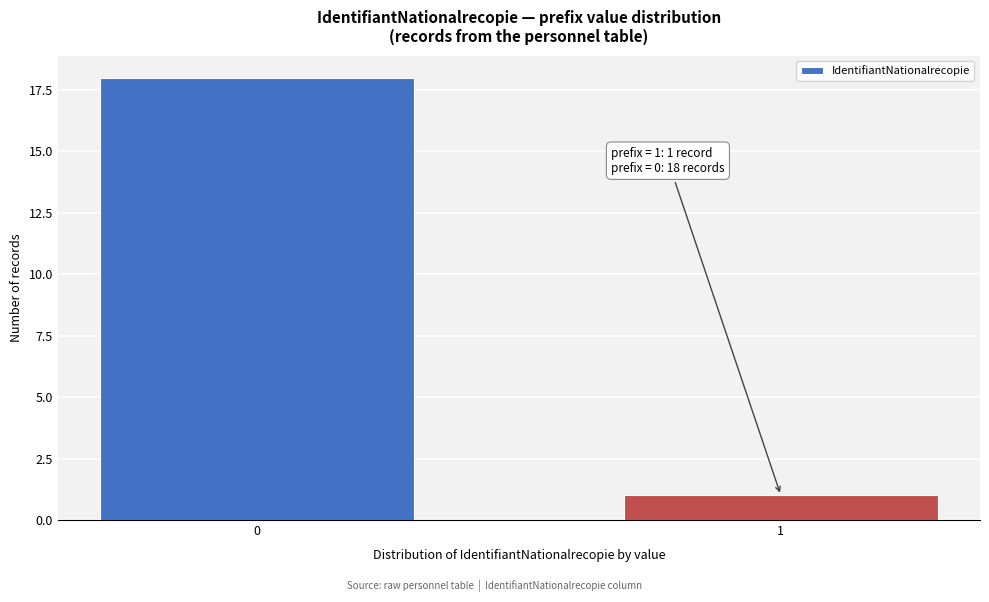

Reading left to right, transcribe all the data shown in this chart.

18	1